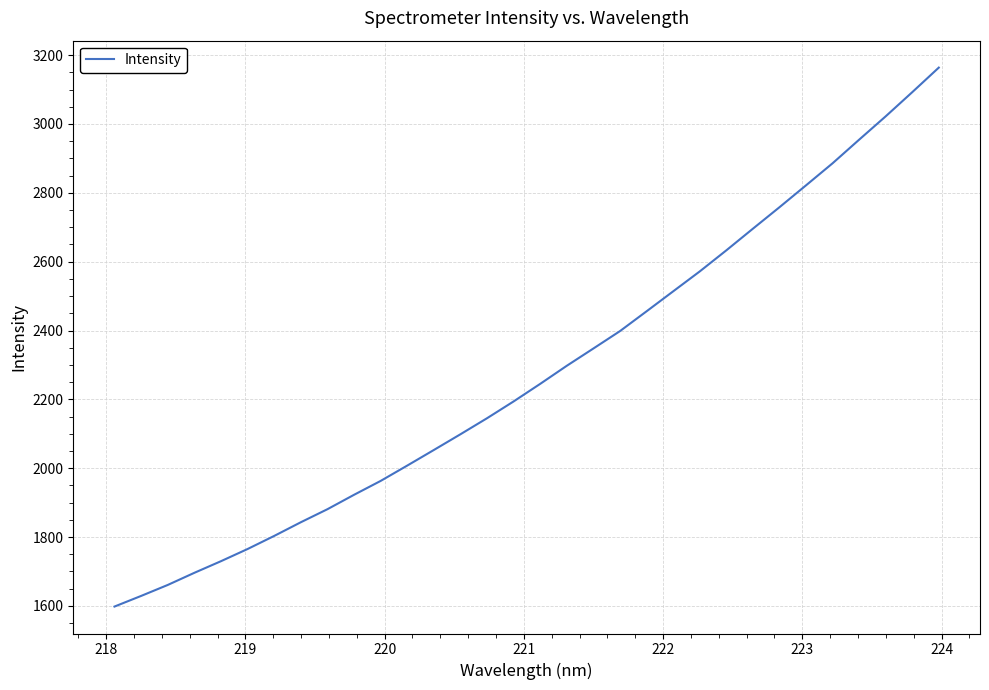

What is the smallest value displayed?

1598.1